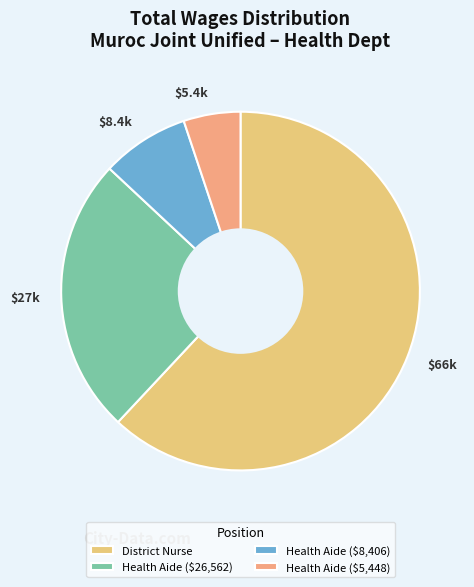

Is it true that $66k is 49% of the pie?

False